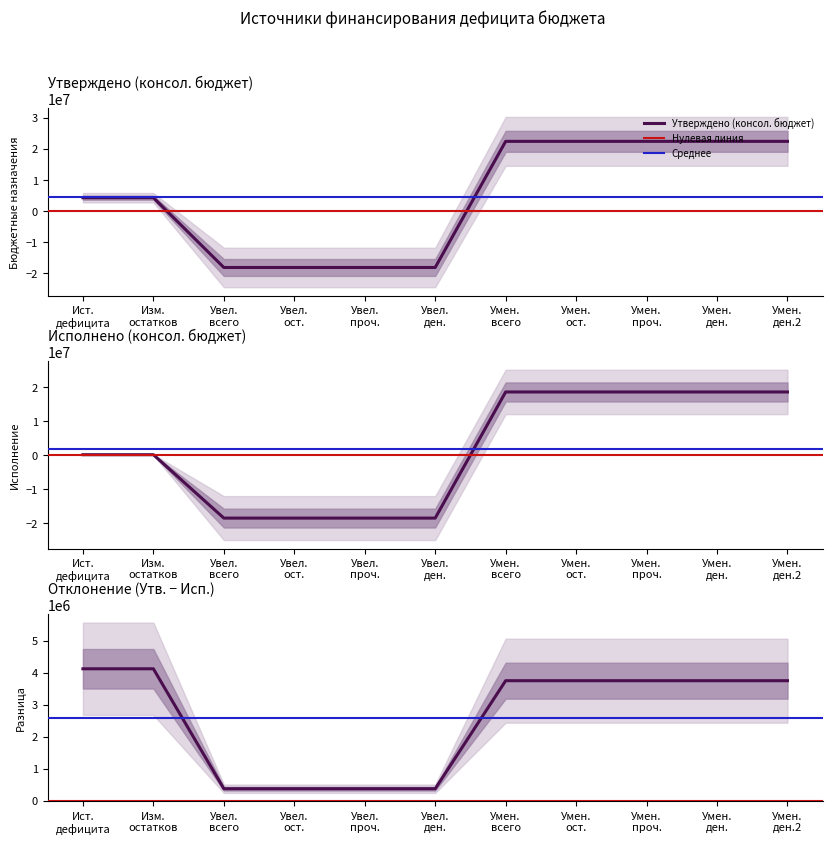

Which series changed the most between Ист. дефицита and Умен. ост.?

Исполнено (консол. бюджет)